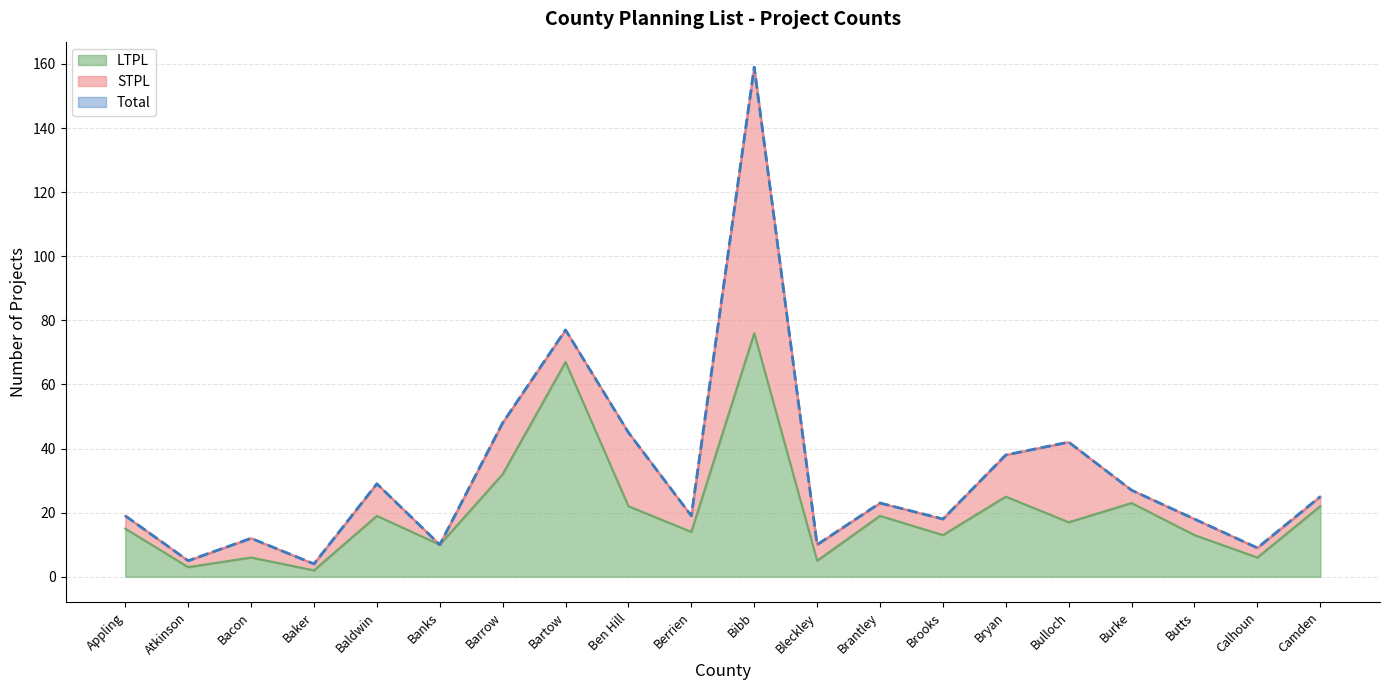

True or false: LTPL and Total cross at least once.

False